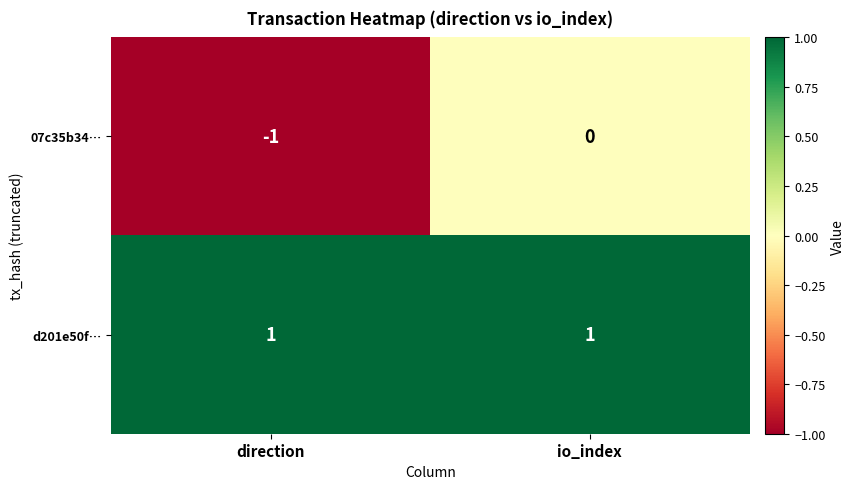

Count the number of categories in the chart.

2